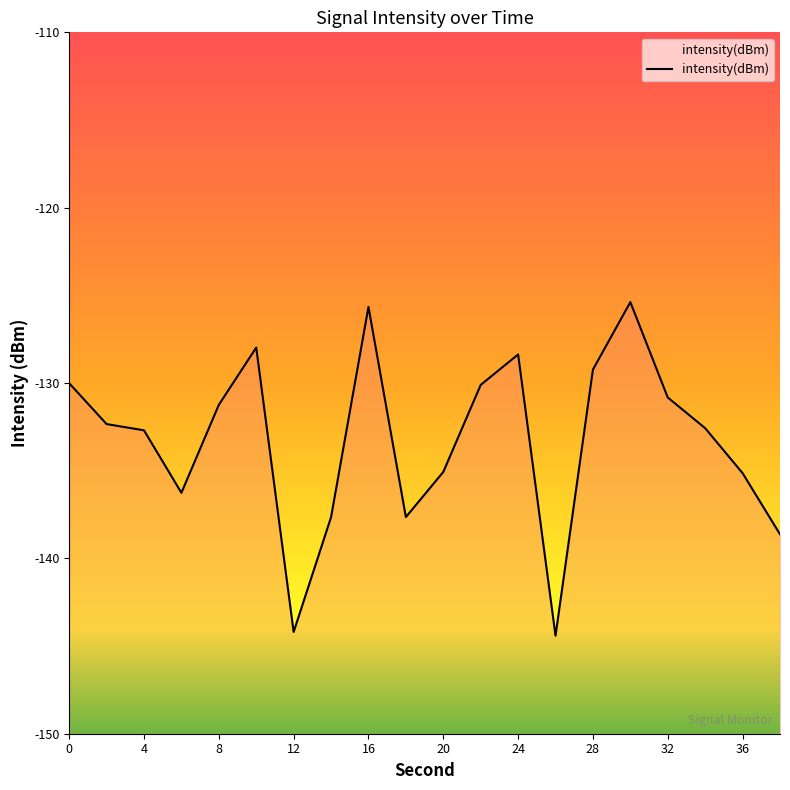

List the labels in order of value, smallest first.

26, 12, 38, 14, 18, 6, 36, 20, 4, 34, 2, 8, 32, 22, 0, 28, 24, 10, 16, 30